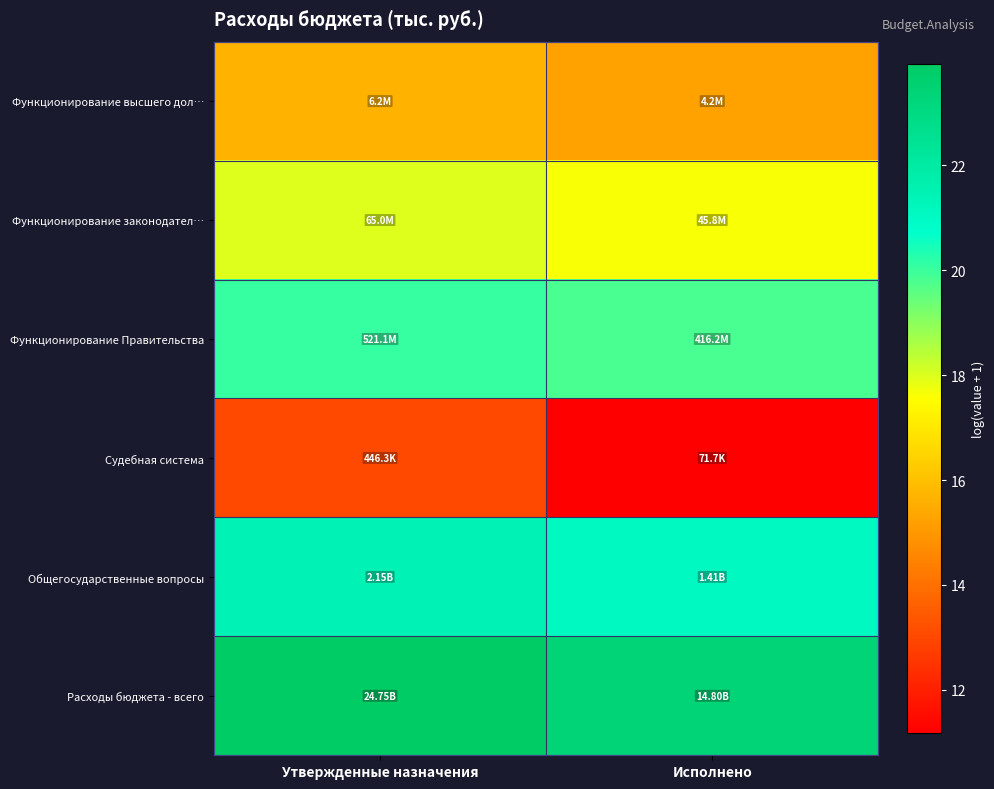

Rank the series by their maximum value, from lowest to highest.

Судебная система, Функционирование высшего дол…, Функционирование законодател…, Функционирование Правительства, Общегосударственные вопросы, Расходы бюджета - всего